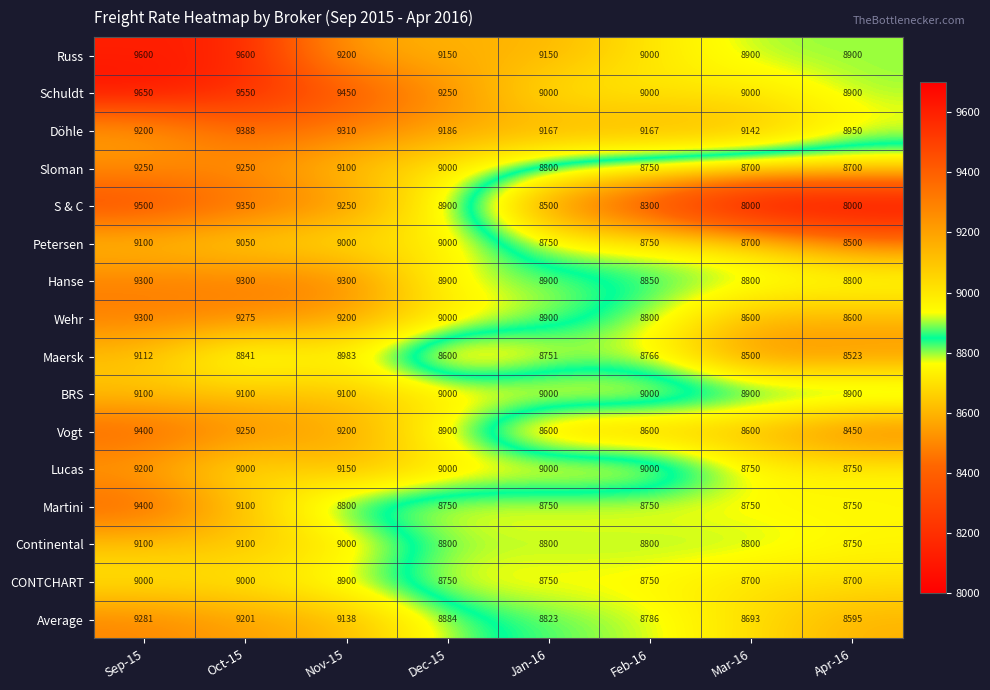

What is the lowest value of the Sloman series?

8700